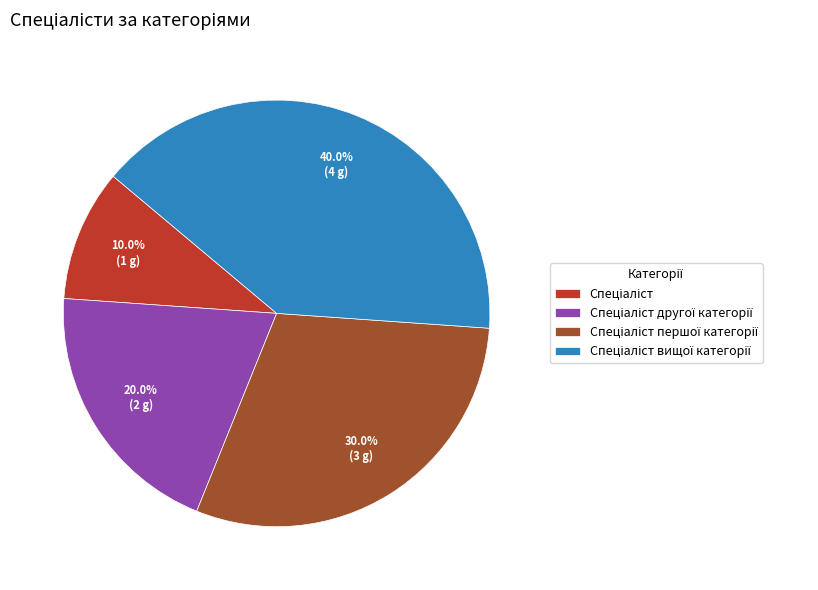

How many slices are in this pie chart?

4